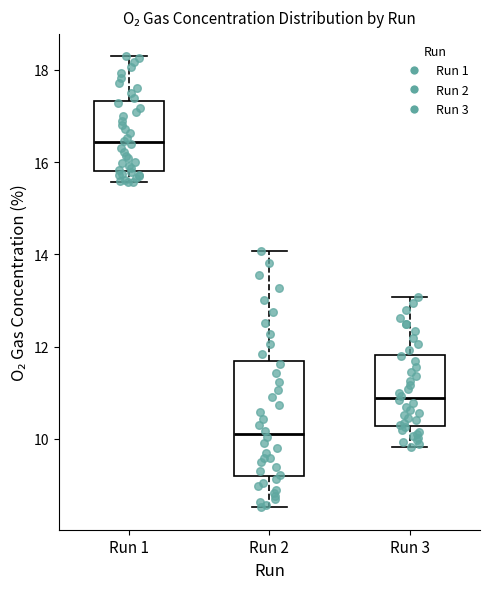

Which box's median line is the lowest?

Run 2